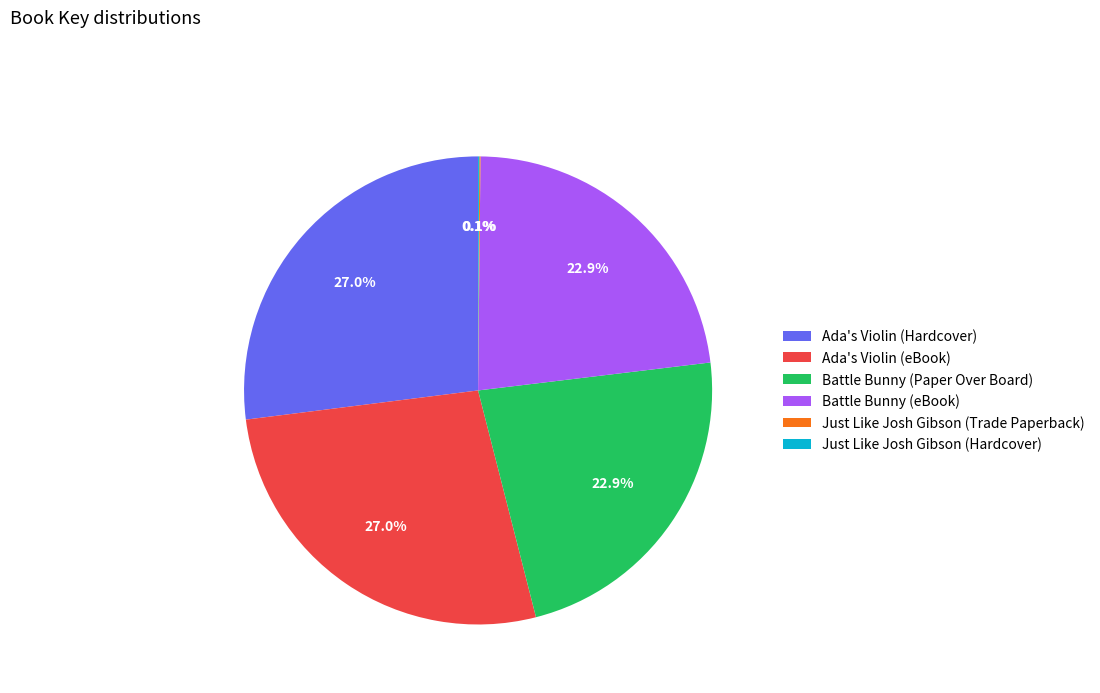

Is it true that Battle Bunny (Paper Over Board) is 15% of the pie?

False